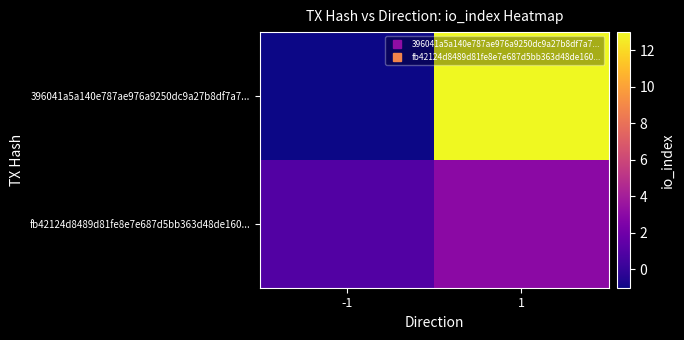

List the series in order of their overall mean, highest first.

396041a5a140e787ae976a9250dc9a27b8df7a7..., fb42124d8489d81fe8e7e687d5bb363d48de160...